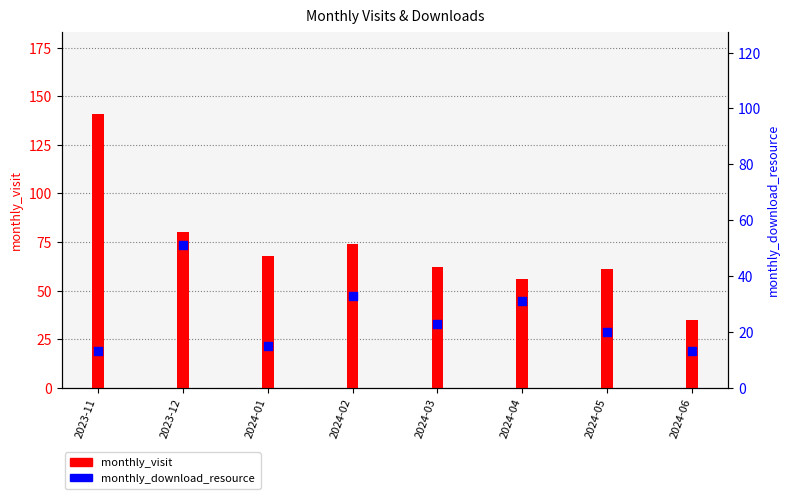

Which series reaches the maximum Y coordinate?

monthly_visit